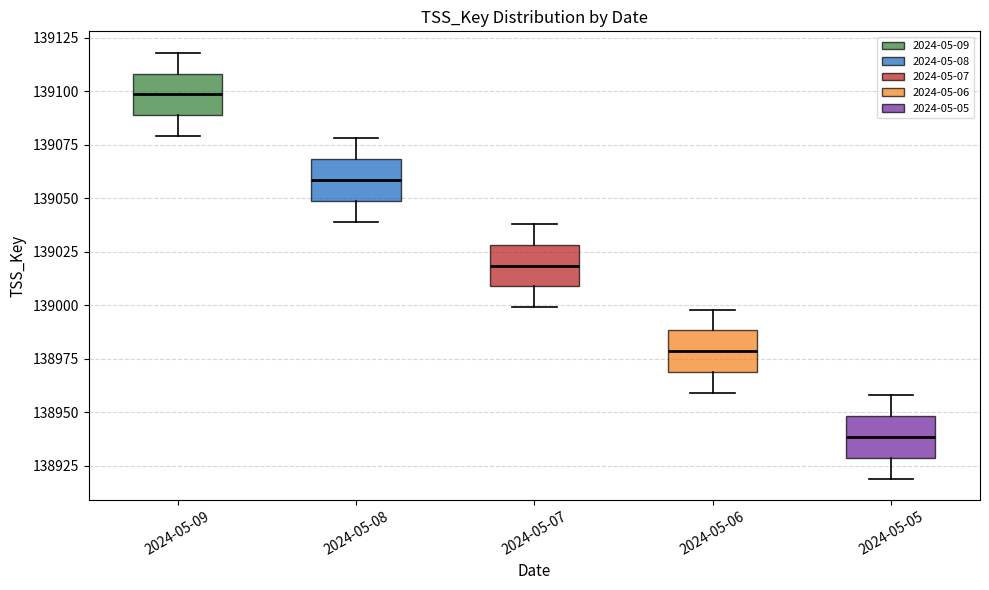

Reading left to right, transcribe this box plot: for each box, give where its median line is, the range the box spans, and where its two whiskers end, as read against the y-axis. The values are not printed on the chart, so give them approximately, as read against the axis.

2024-05-09: median 139100, box 139090 to 139110, whiskers 139080 to 139120
2024-05-08: median 139060, box 139050 to 139070, whiskers 139040 to 139080
2024-05-07: median 139020, box 139010 to 139030, whiskers 139000 to 139040
2024-05-06: median 138980, box 138970 to 138990, whiskers 138960 to 139000
2024-05-05: median 138940, box 138930 to 138950, whiskers 138920 to 138960